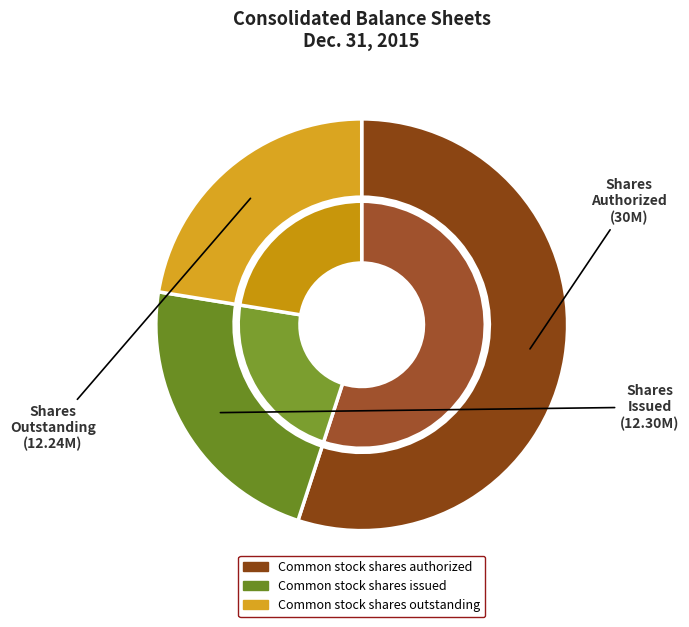

To the nearest percent, what is the difference between the largest and smallest slice percentages?

33%